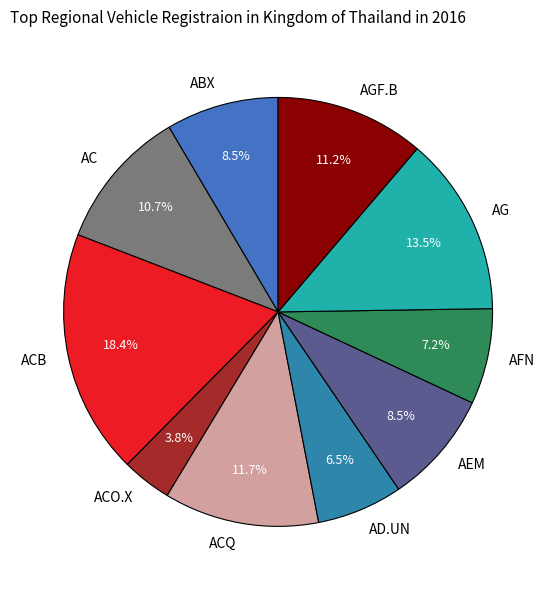

Is there a majority slice in this chart?

No